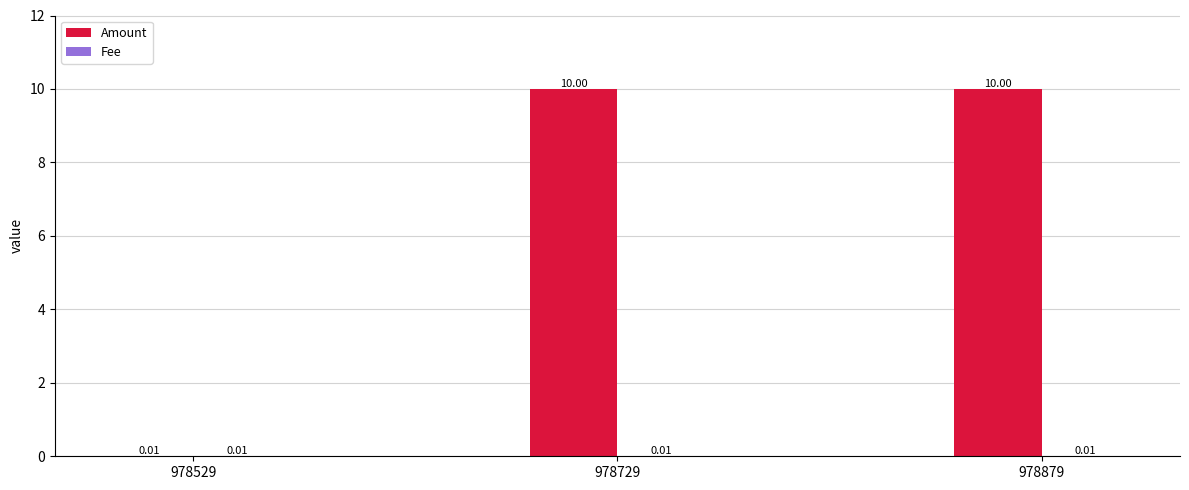

How many data points does each series have?

3